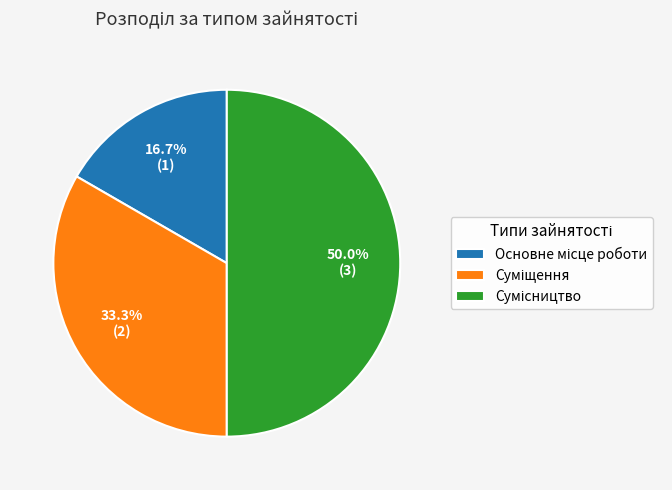

What is the change in value from Основне місце роботи to Сумісництво?

+2